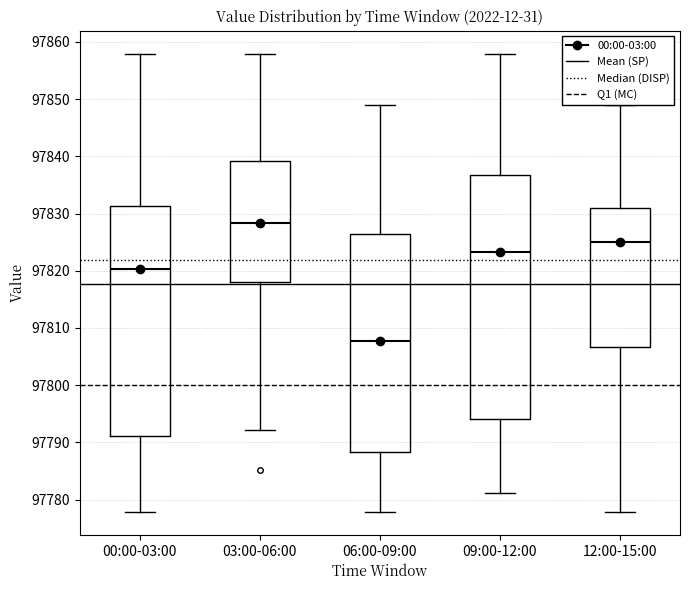

Where does the upper whisker of the box for 00:00-03:00 end on the y-axis? The values are not printed on the chart, so give them approximately, as read against the axis.

97858